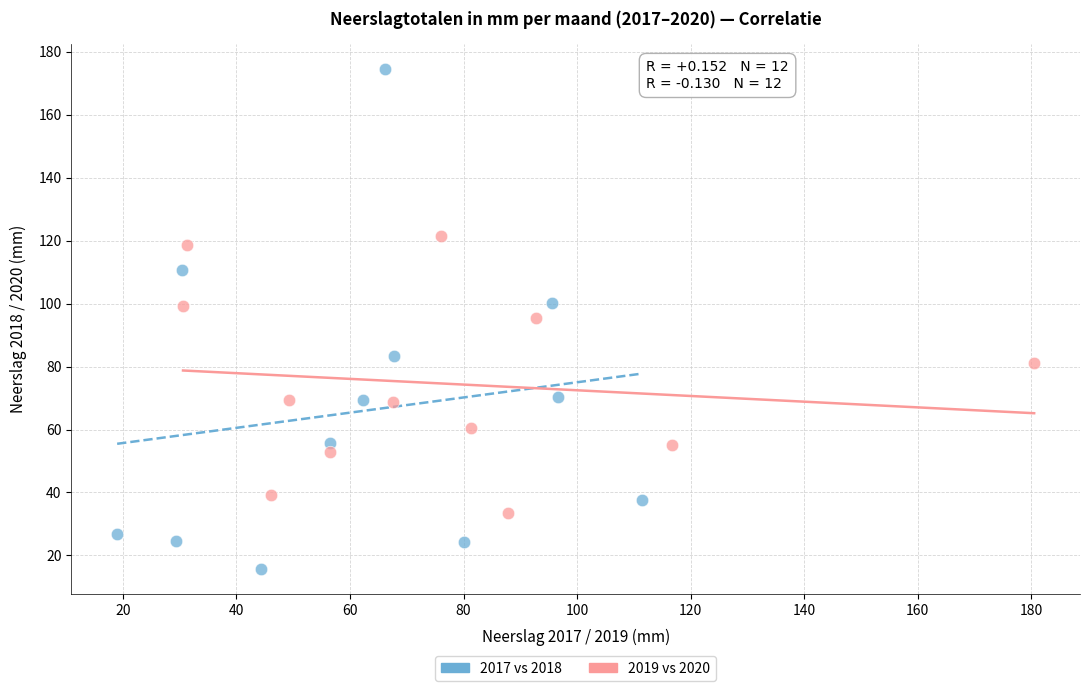

Which series contains the highest Y value?

2017 vs 2018